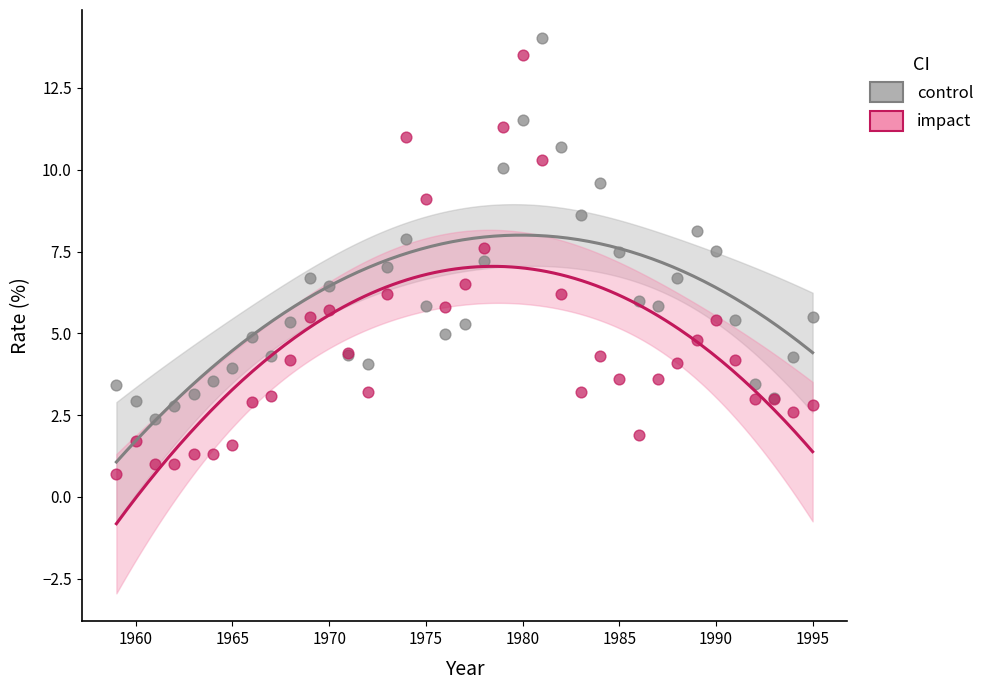

What are all the series names shown in the legend?

control, impact